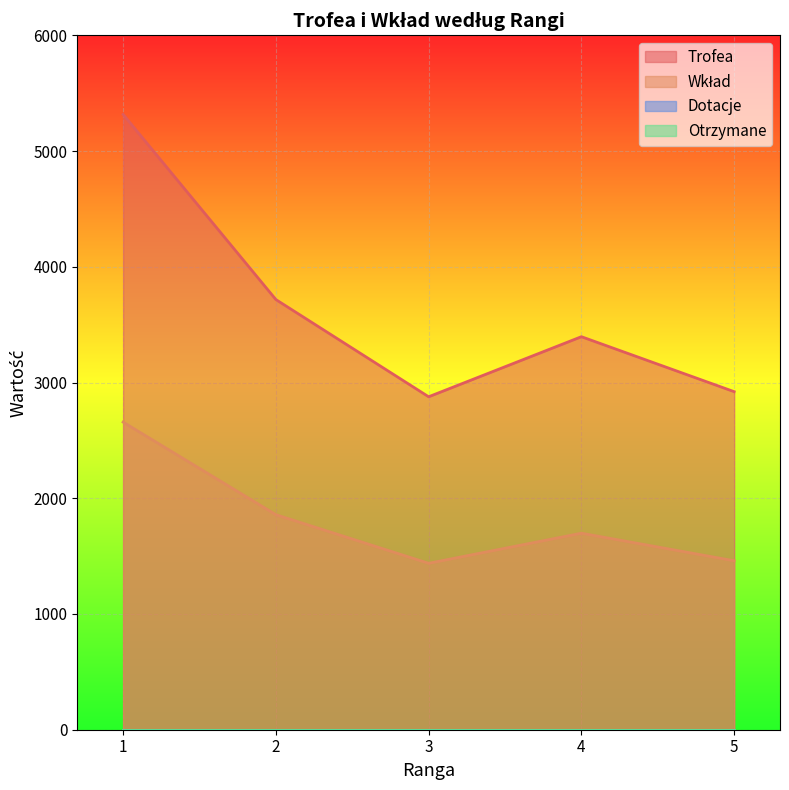

True or false: Trofea has more than 2 interior local peaks.

False